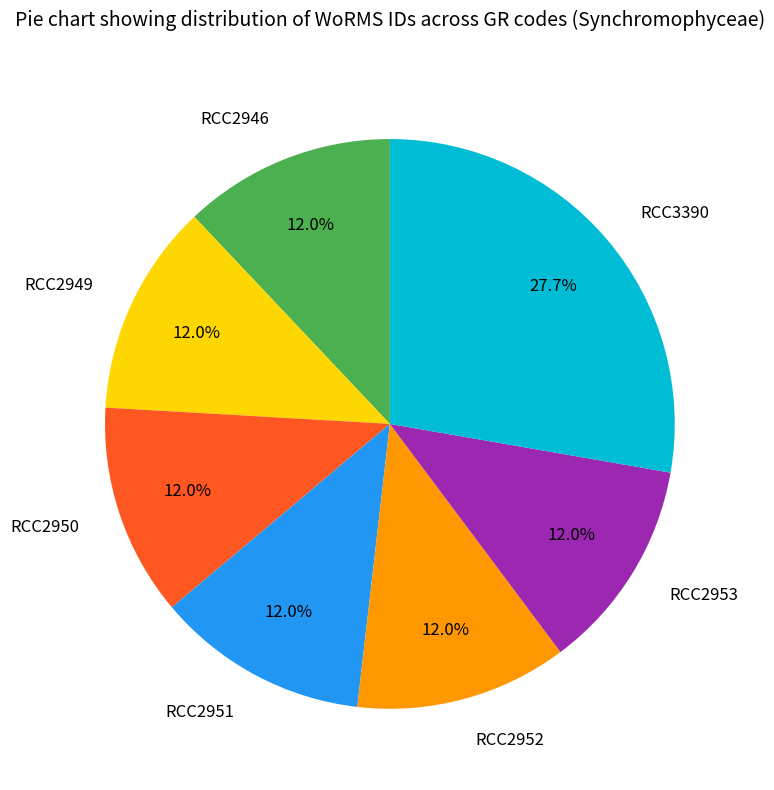

Is RCC2946 the majority of the pie?

No